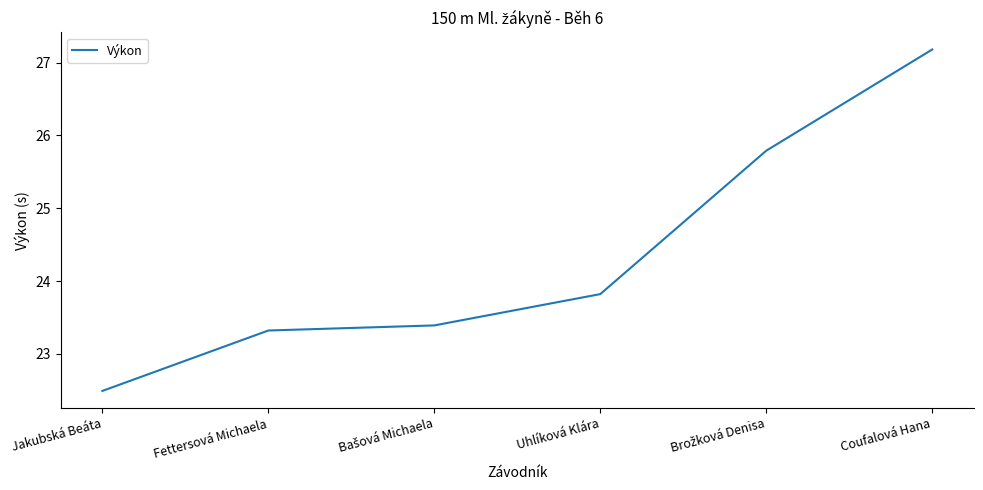

Where is the data nearest to the value 24?

Uhlíková Klára